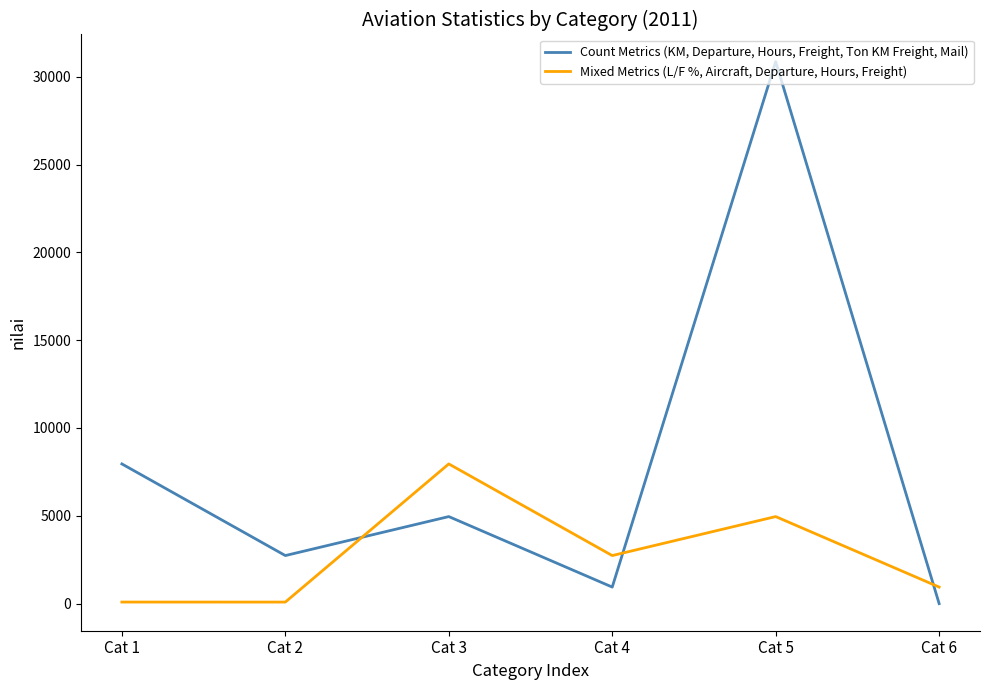

At which label is Count Metrics (KM, Departure, Hours, Freight, Ton KM Freight, Mail) closest to 15431?

Cat 1